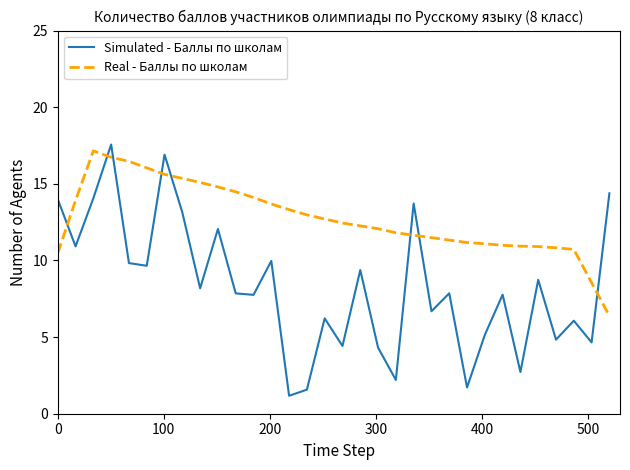

Does the chart have visible grid lines?

No